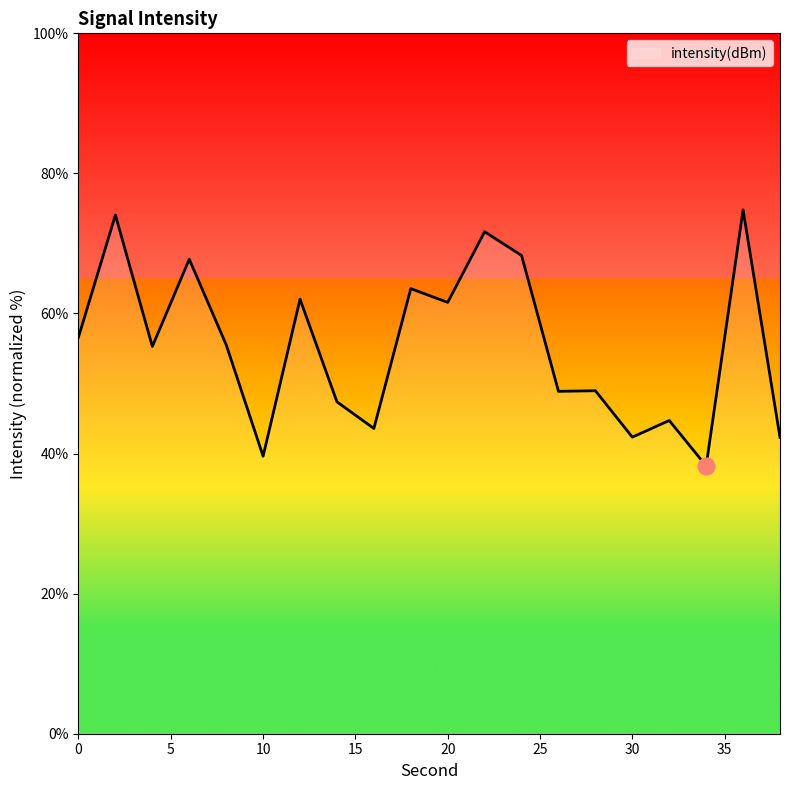

What is the smallest value displayed?

38.2